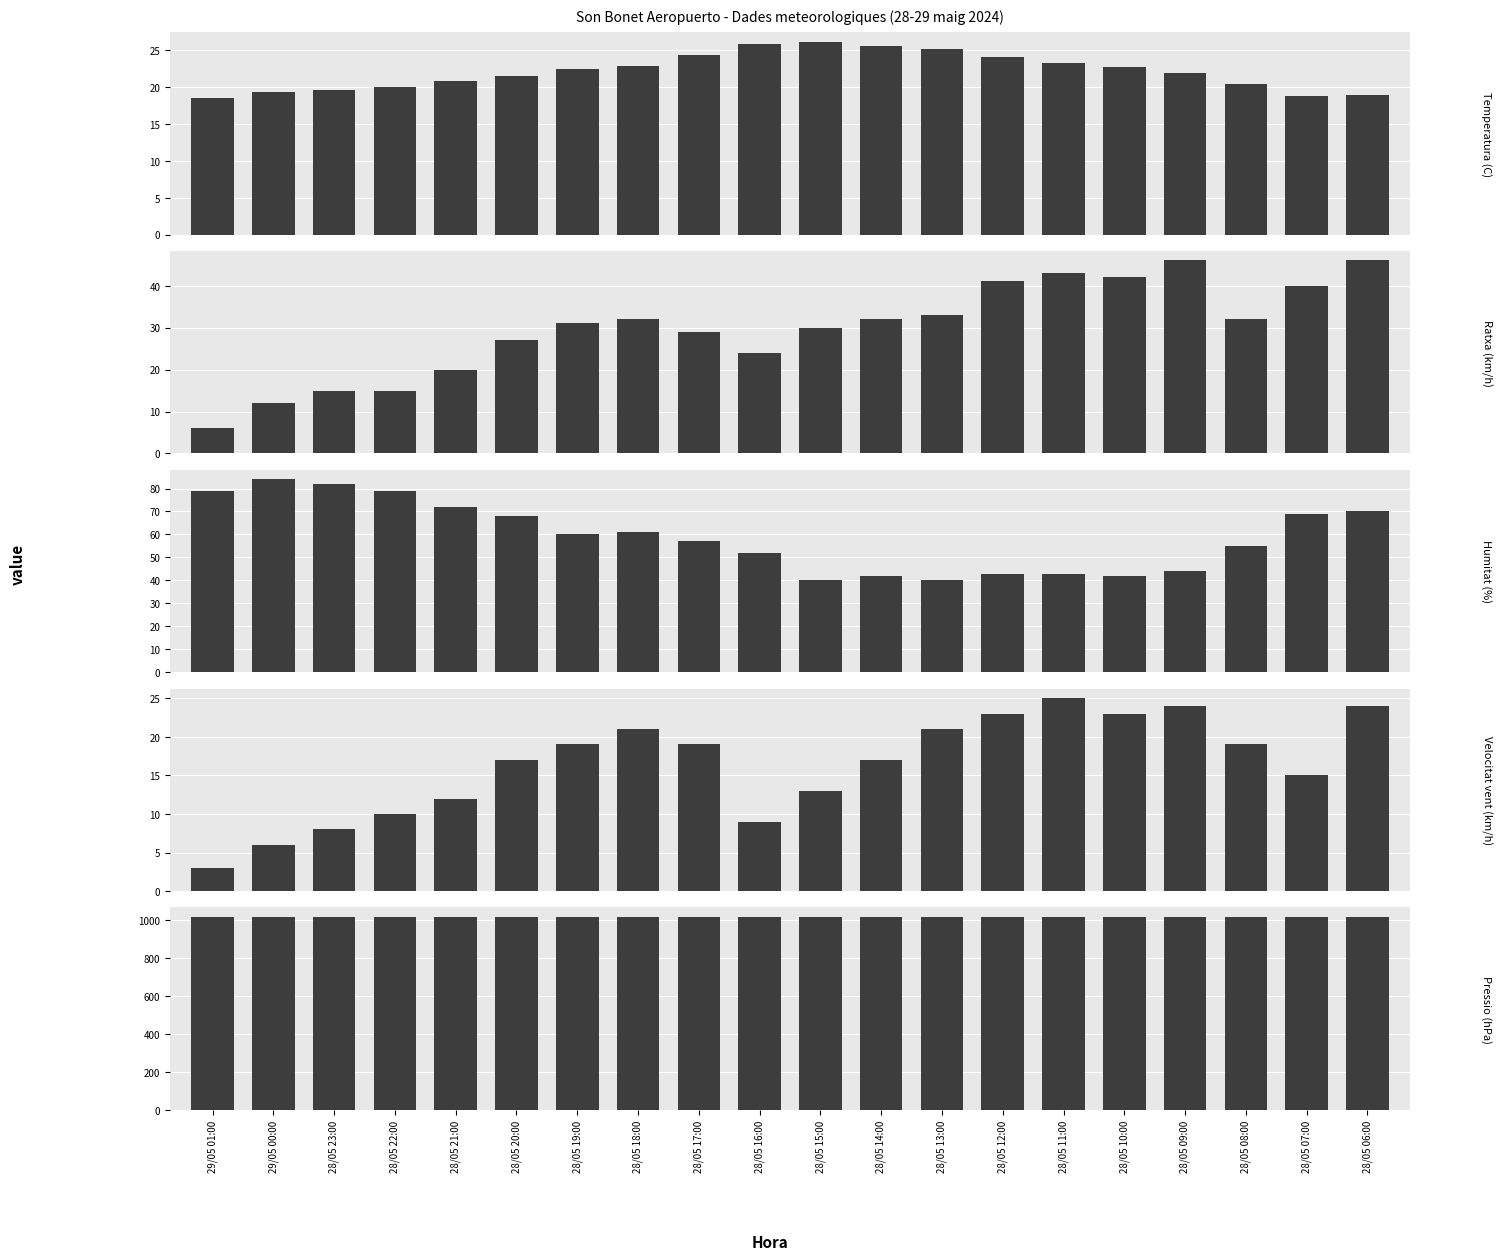

Reading right to left, list all the values displayed in this chart.

Temperatura (C): 18.9	18.8	20.4	21.9	22.8	23.3	24.1	25.2	25.6	26.2	25.9	24.4	22.9	22.5	21.5	20.9	20.1	19.7	19.3	18.5
Ratxa (km/h): 46.0	40.0	32.0	46.0	42.0	43.0	41.0	33.0	32.0	30.0	24.0	29.0	32.0	31.0	27.0	20.0	15.0	15.0	12.0	6.0
Humitat (%): 70.0	69.0	55.0	44.0	42.0	43.0	43.0	40.0	42.0	40.0	52.0	57.0	61.0	60.0	68.0	72.0	79.0	82.0	84.0	79.0
Velocitat vent (km/h): 24.0	15.0	19.0	24.0	23.0	25.0	23.0	21.0	17.0	13.0	9.0	19.0	21.0	19.0	17.0	12.0	10.0	8.0	6.0	3.0
Pressio (hPa): 1012.1	1012.6	1013.1	1013.5	1013.8	1013.8	1014.0	1013.9	1013.6	1013.4	1013.0	1012.9	1012.7	1012.5	1013.0	1013.1	1013.3	1013.5	1013.4	1013.4